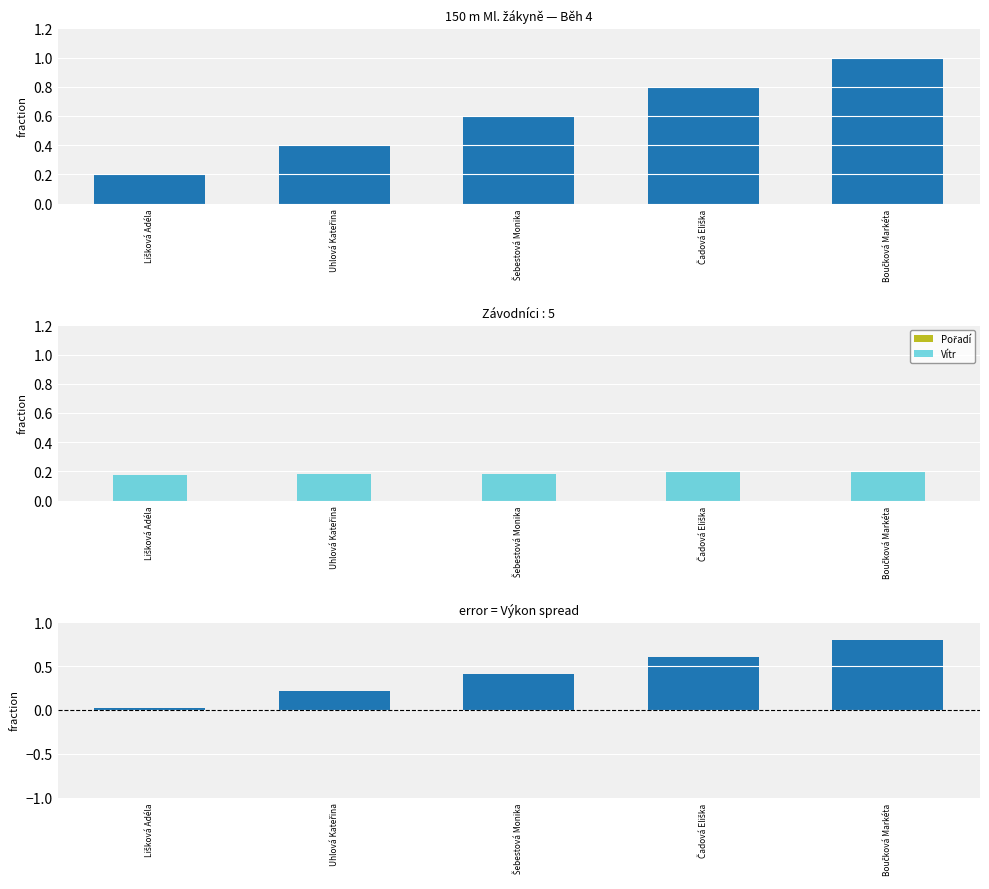

Does the chart contain any negative values?

No